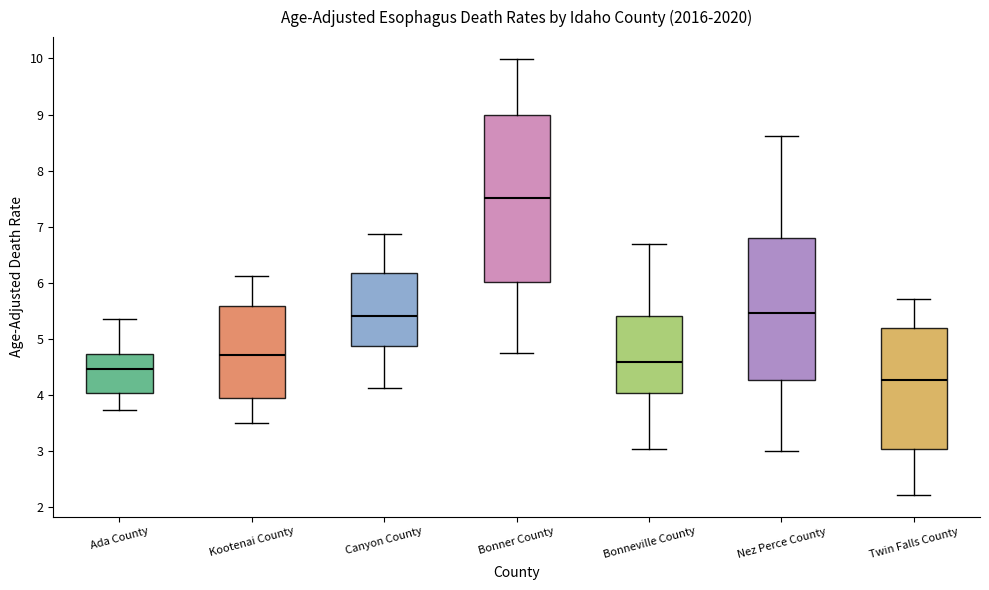

Reading left to right, read every box against the y-axis: the position of its median line, the range the box covers, and the ends of its whiskers. The values are not printed on the chart, so give them approximately, as read against the axis.

Ada County: median 4.5, box 4.0 to 4.7, whiskers 3.7 to 5.3
Kootenai County: median 4.7, box 3.9 to 5.6, whiskers 3.5 to 6.1
Canyon County: median 5.4, box 4.9 to 6.2, whiskers 4.1 to 6.9
Bonner County: median 7.5, box 6.0 to 9.0, whiskers 4.7 to 10.0
Bonneville County: median 4.6, box 4.0 to 5.4, whiskers 3.0 to 6.7
Nez Perce County: median 5.5, box 4.3 to 6.8, whiskers 3.0 to 8.6
Twin Falls County: median 4.3, box 3.0 to 5.2, whiskers 2.2 to 5.7